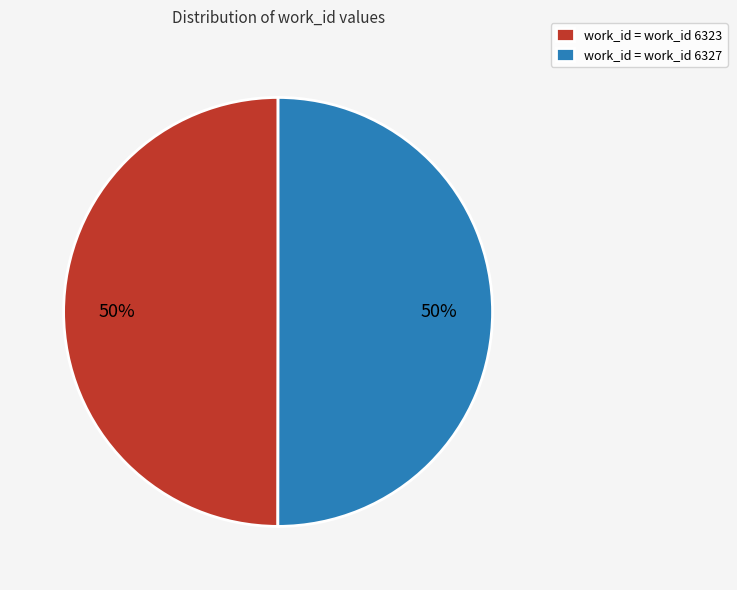

To the nearest percent, what is the combined percentage of work_id = work_id 6323 and work_id = work_id 6327?

100%